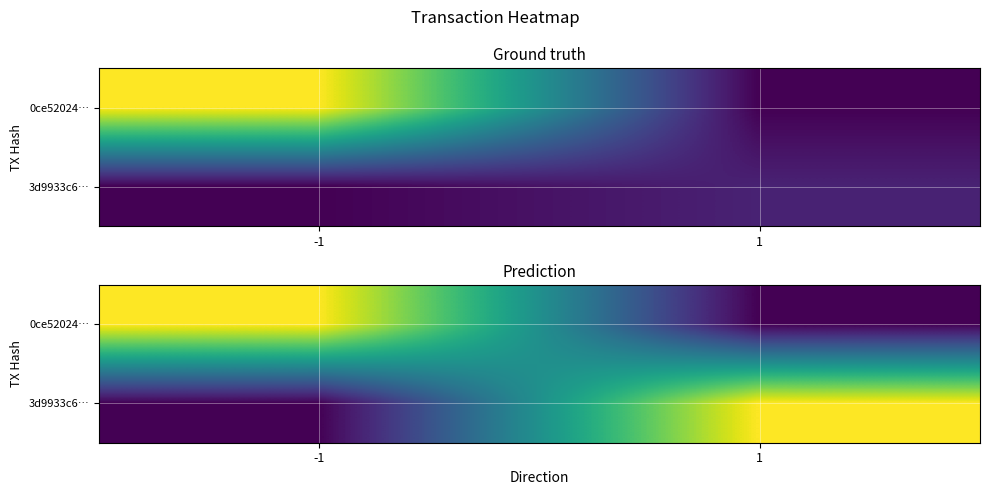

What value does the 0ce52024… series have at -1?

0.7